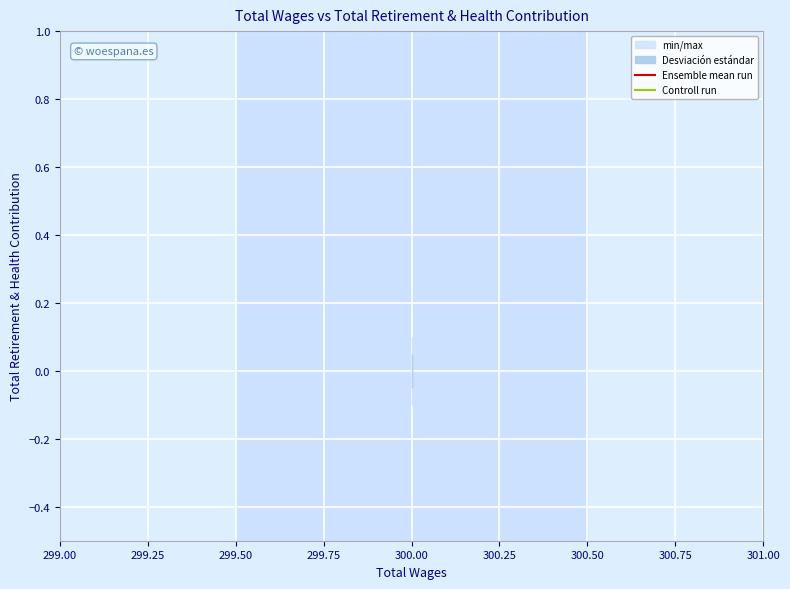

At which category is the sum across all series the highest?

300.00